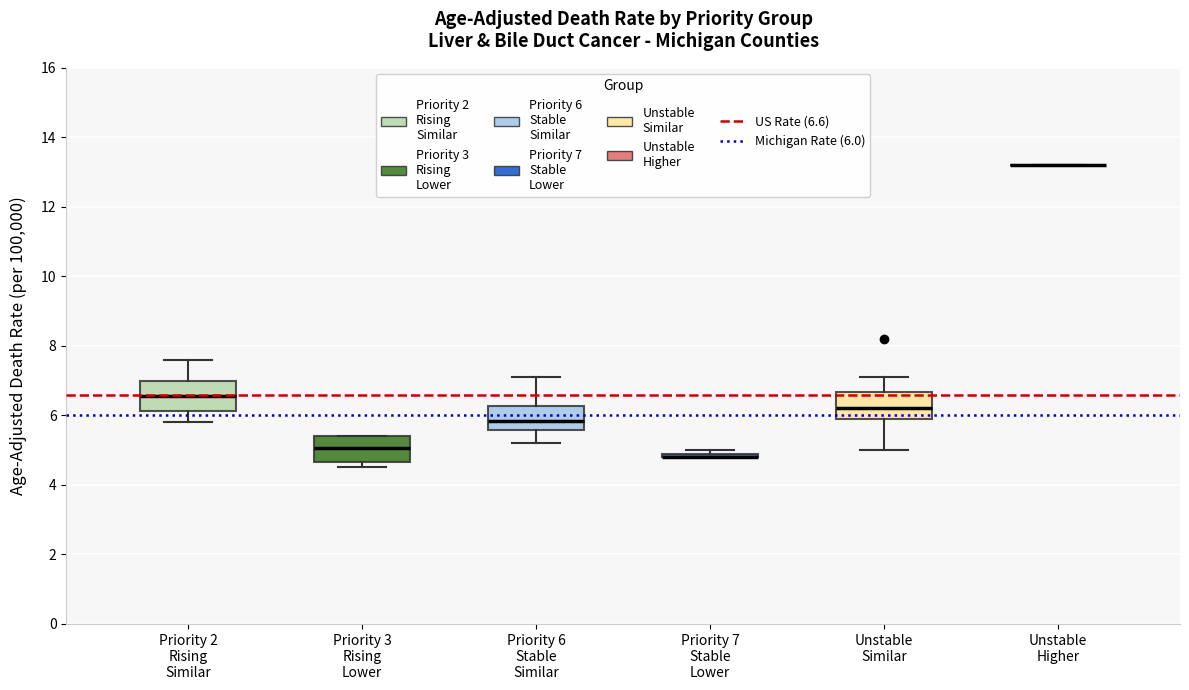

Where does the median line of the box for Unstable Similar sit on the y-axis? The values are not printed on the chart, so give them approximately, as read against the axis.

6.2